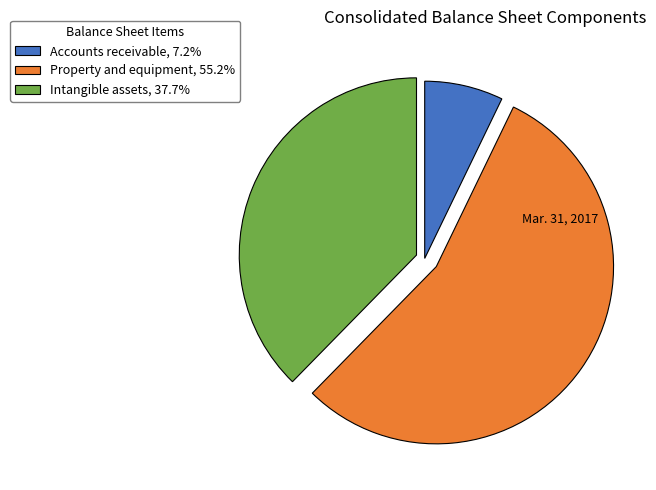

Which slice is the smallest?

Accounts receivable